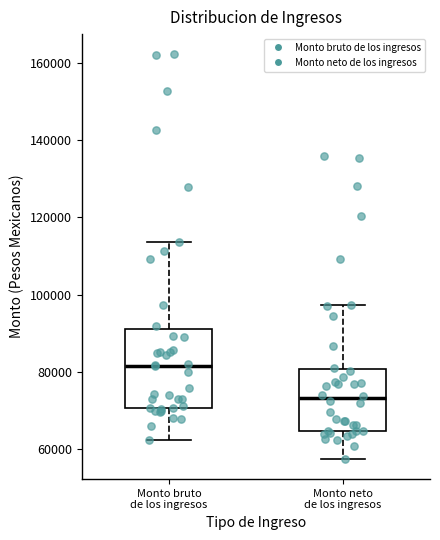

Where is the lower edge of the box for Monto bruto de los ingresos on the y-axis? The values are not printed on the chart, so give them approximately, as read against the axis.

70000